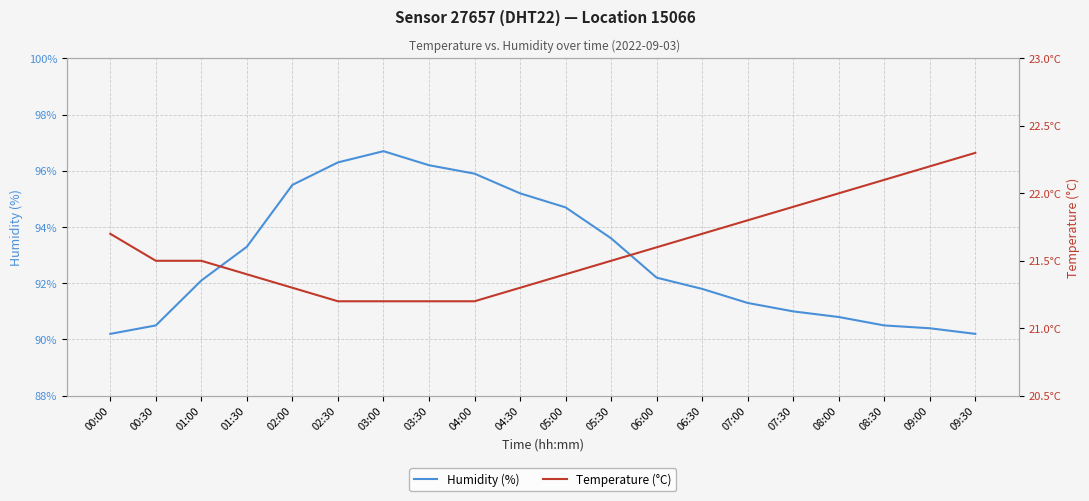

What position from the left is 06:00?

13